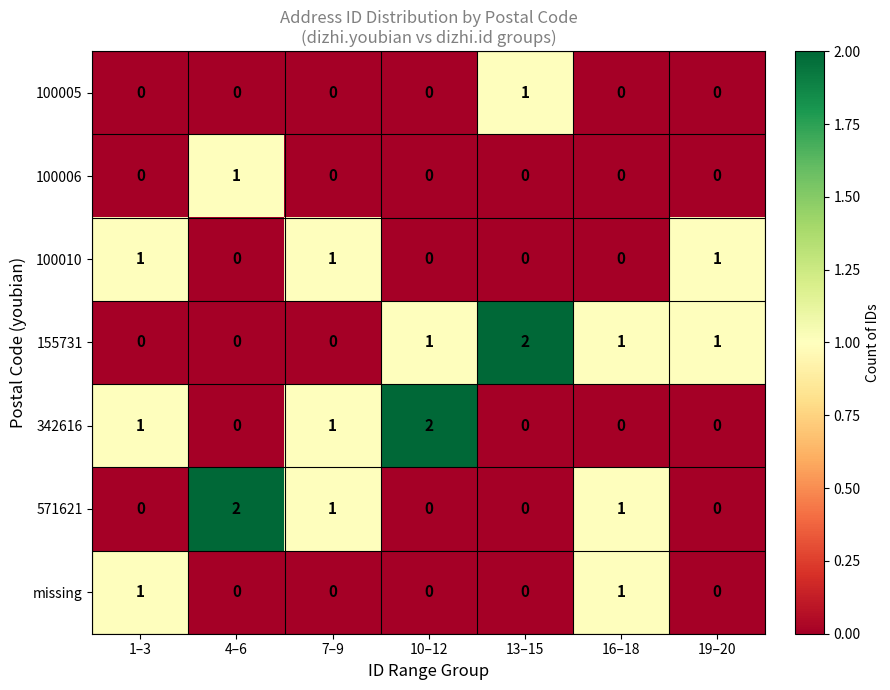

Which series has the largest total across all categories?

155731